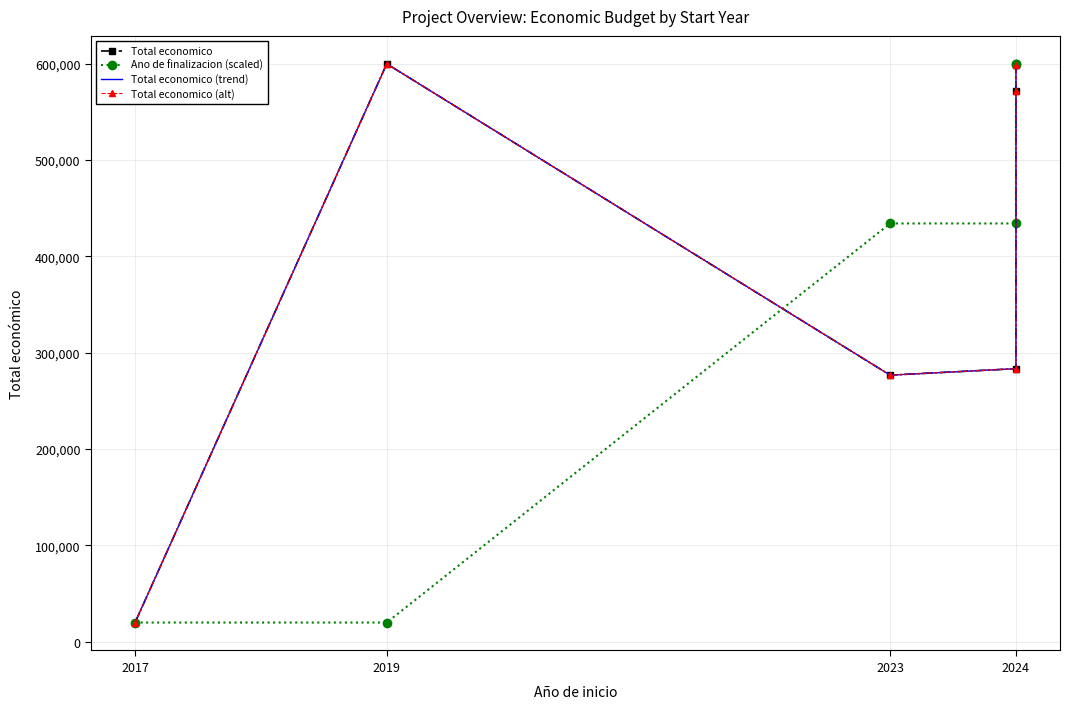

What position from the right is 2017?

6